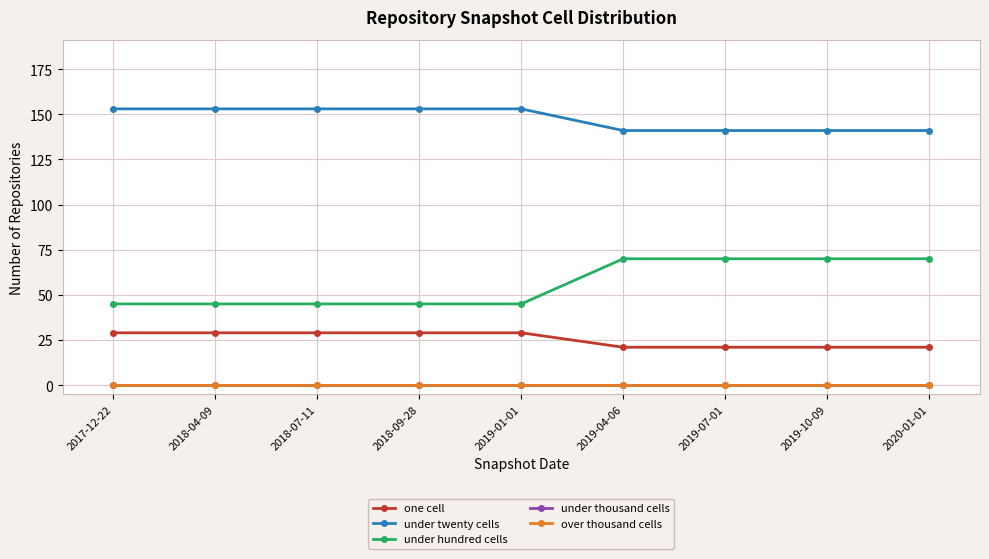

What is the label of the 2nd point from the right?

2019-10-09